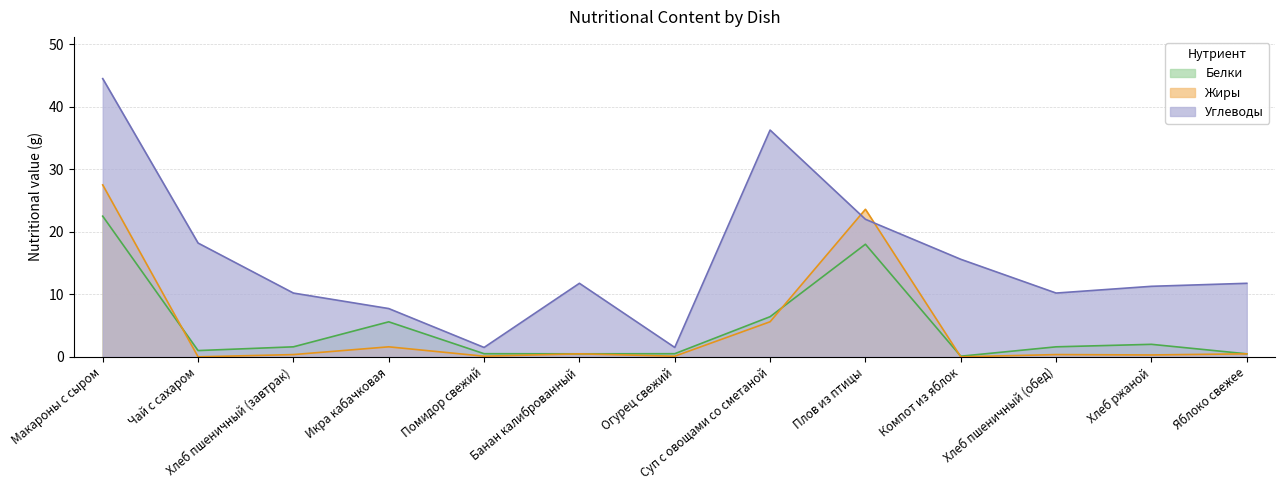

What is the total value across all series at Плов из птицы?

63.6